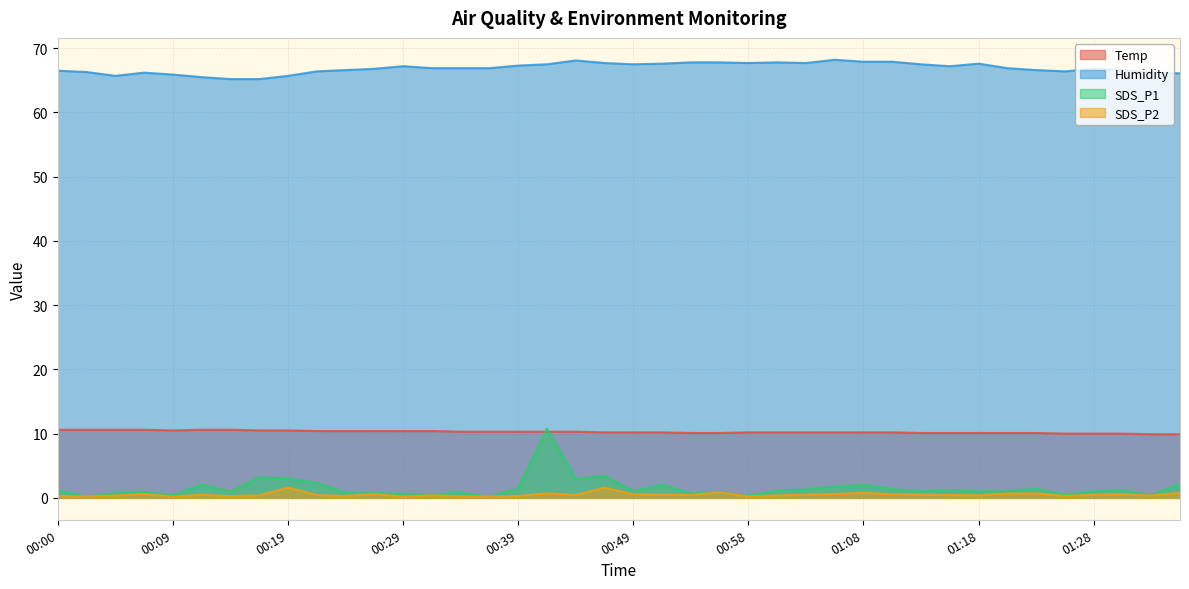

Reading left to right, transcribe all the data shown in this chart.

Temp: 10.6	10.6	10.6	10.6	10.5	10.6	10.6	10.5	10.5	10.4	10.4	10.4	10.4	10.4	10.3	10.3	10.3	10.3	10.3	10.2	10.2	10.2	10.1	10.1	10.2	10.2	10.2	10.2	10.2	10.2	10.1	10.1	10.1	10.1	10.1	10.0	10.0	10.0	9.9	9.9
Humidity: 66.5	66.3	65.7	66.2	65.9	65.5	65.2	65.2	65.7	66.4	66.6	66.8	67.2	66.9	66.9	66.9	67.3	67.5	68.1	67.7	67.5	67.6	67.8	67.8	67.7	67.8	67.7	68.2	67.9	67.9	67.5	67.2	67.6	66.9	66.6	66.4	66.8	66.6	66.2	66.1
SDS_P1: 1.2	0.2	0.8	0.9	0.4	2.0	1.0	3.2	3.0	2.4	0.8	0.8	0.7	0.5	0.8	0.2	1.5	10.8	3.0	3.4	1.1	2.1	0.7	0.9	0.3	1.1	1.4	1.8	2.0	1.4	1.0	1.2	1.0	1.0	1.4	0.5	1.0	1.1	0.5	2.2
SDS_P2: 0.3	0.2	0.4	0.6	0.2	0.5	0.3	0.4	1.6	0.5	0.3	0.6	0.2	0.4	0.2	0.2	0.3	0.7	0.5	1.6	0.6	0.5	0.5	0.9	0.2	0.4	0.5	0.6	0.8	0.6	0.5	0.5	0.4	0.7	0.7	0.3	0.5	0.6	0.4	0.8